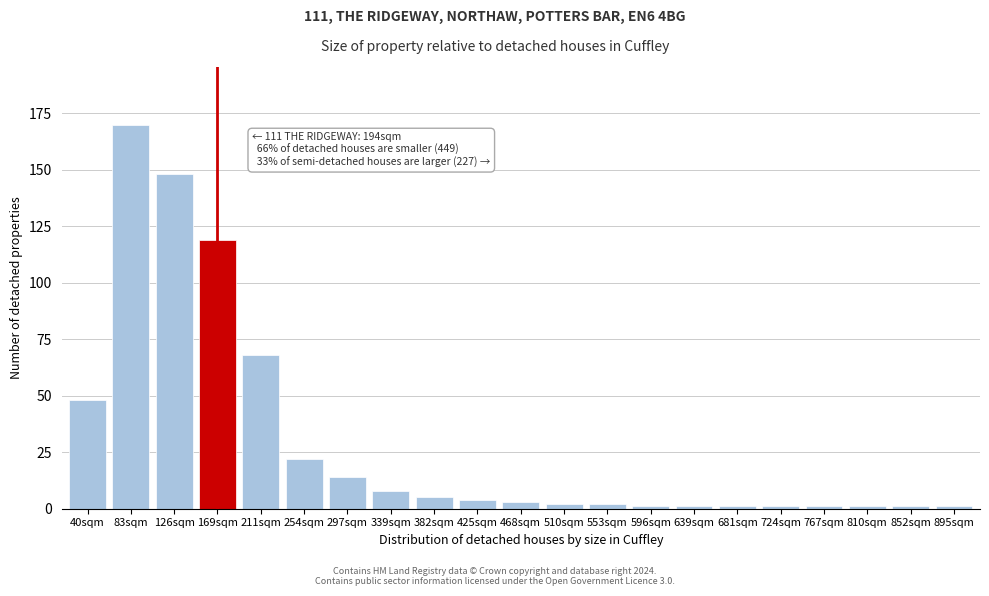

Reading left to right, transcribe all the data shown in this chart.

48	170	148	119	68	22	14	8	5	4	3	2	2	1	1	1	1	1	1	1	1